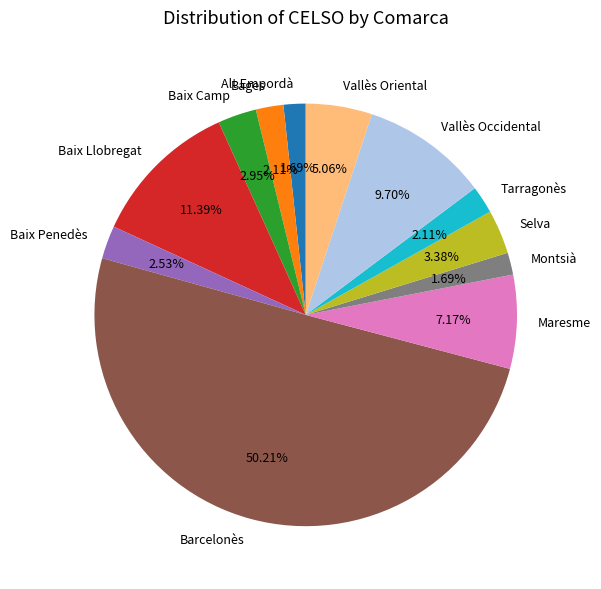

Is the sum of Montsià and Alt Empordà greater than half?

No